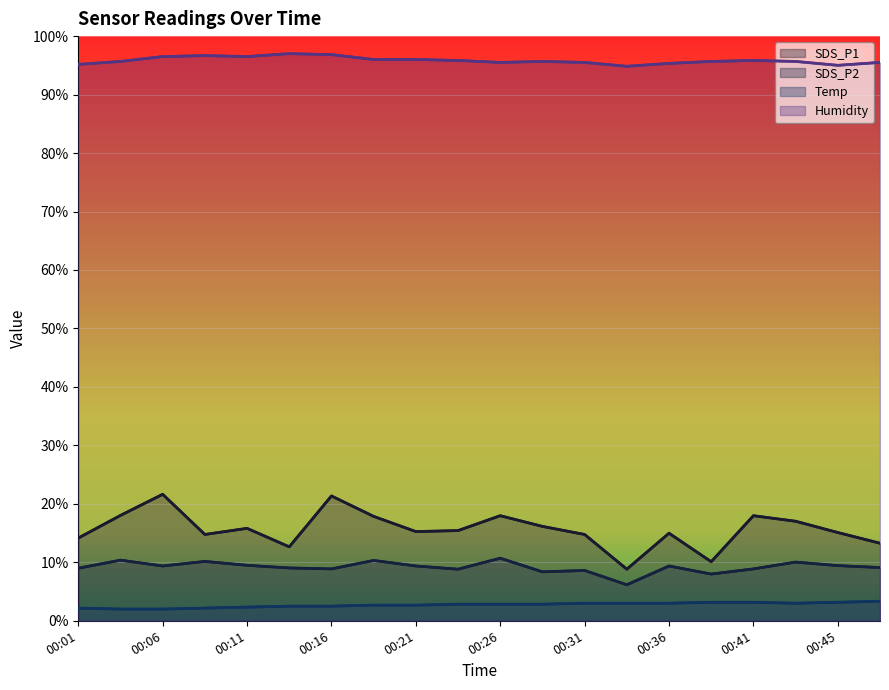

Which series has the widest spread of values?

SDS_P1